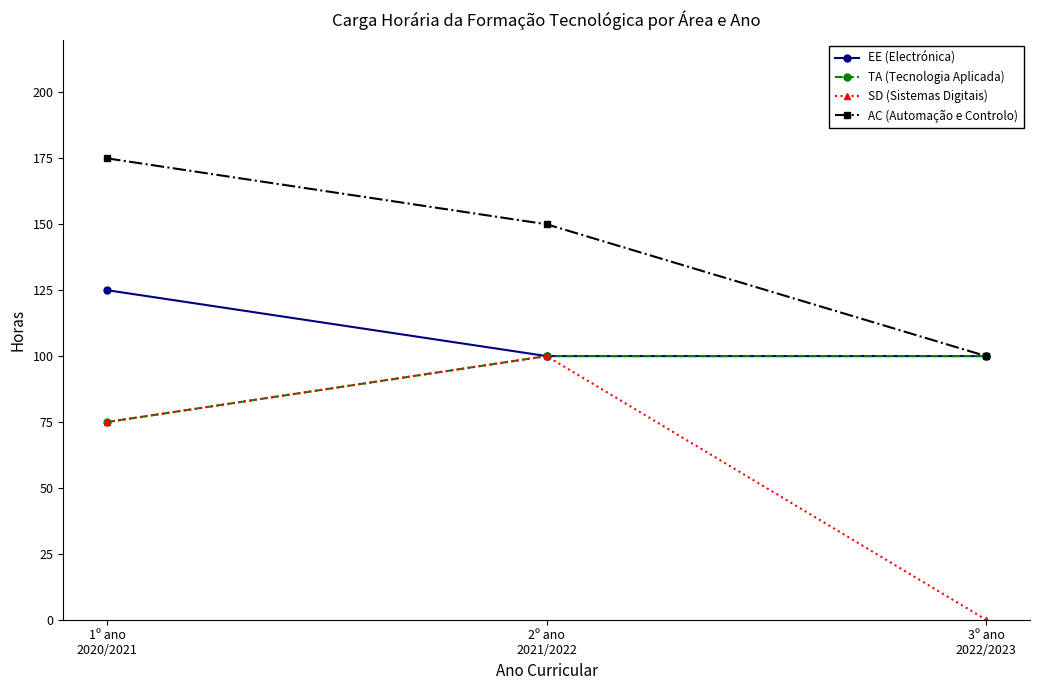

How many lines are shown in the chart?

4